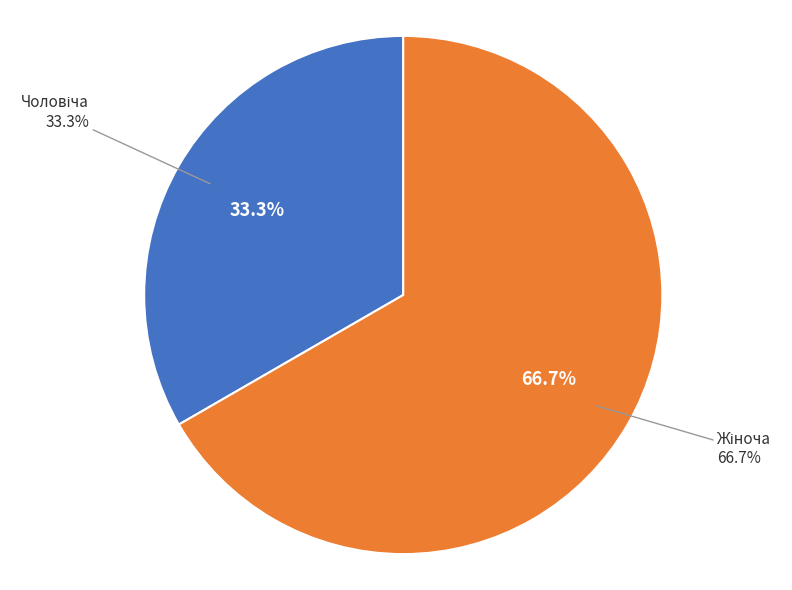

To the nearest percent, what is the average slice percentage?

50%